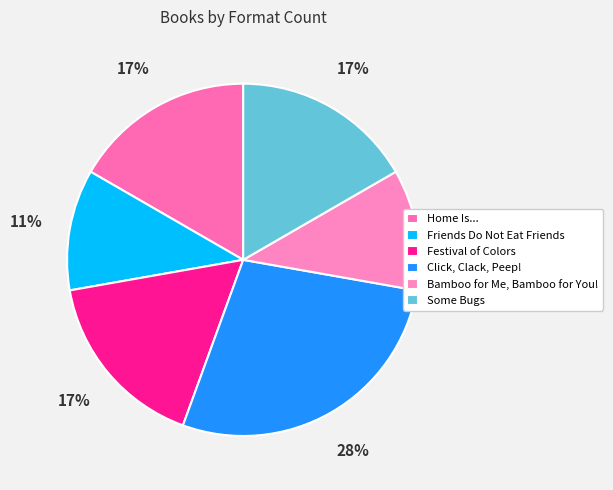

What is the total percentage of Festival of Colors and Click, Clack, Peep!?

44.4%